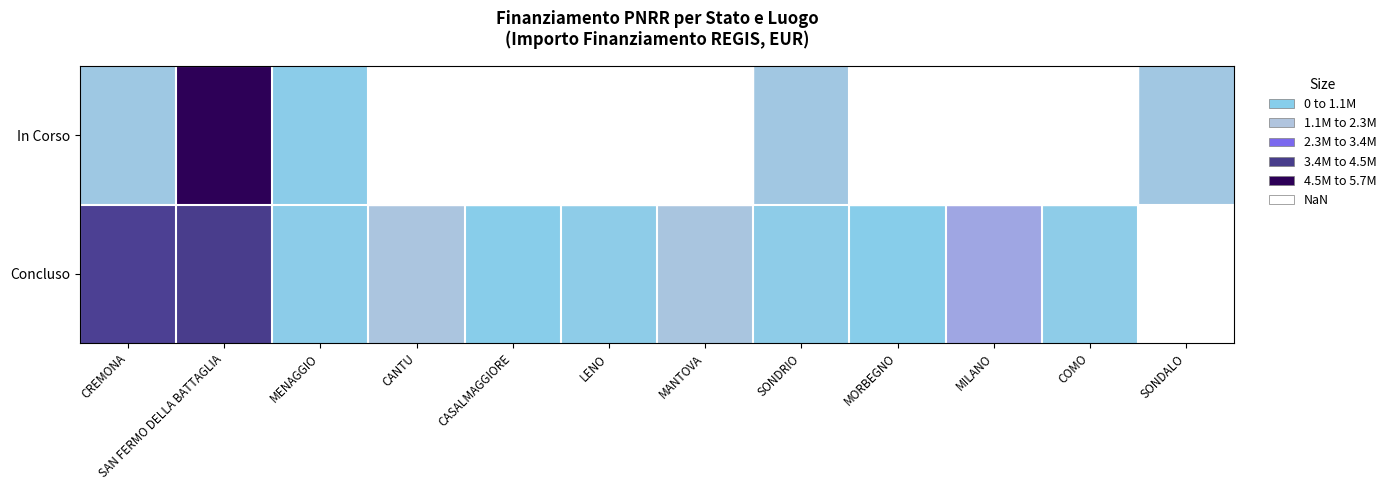

At which label does Concluso first exceed 1206048?

CREMONA